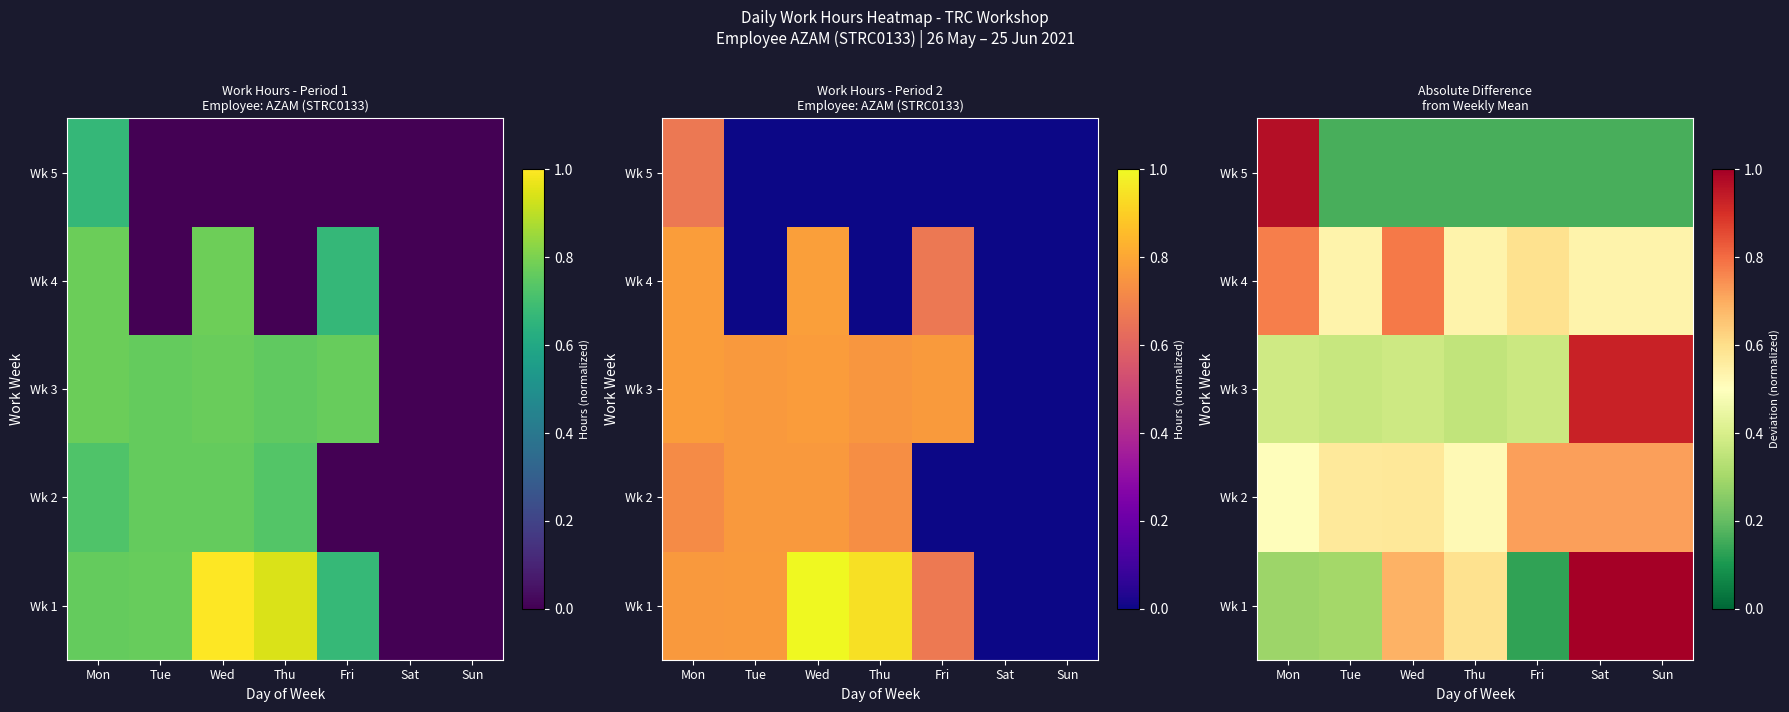

Rank the series by their maximum value, from lowest to highest.

Wk 2, Wk 4, Wk 3, Wk 5, Wk 1